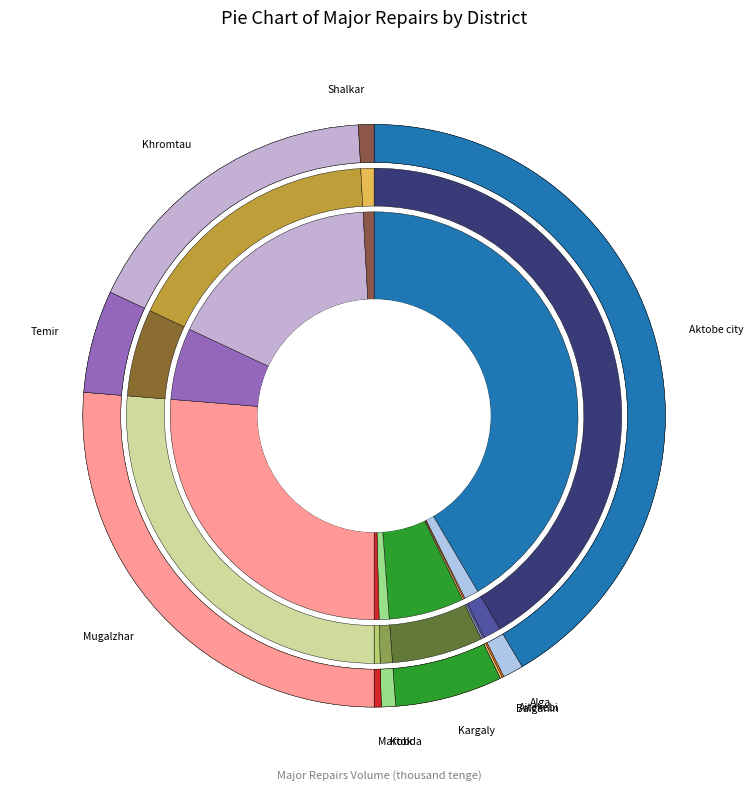

The Khromtau slice represents 17% of the pie. True or false?

True